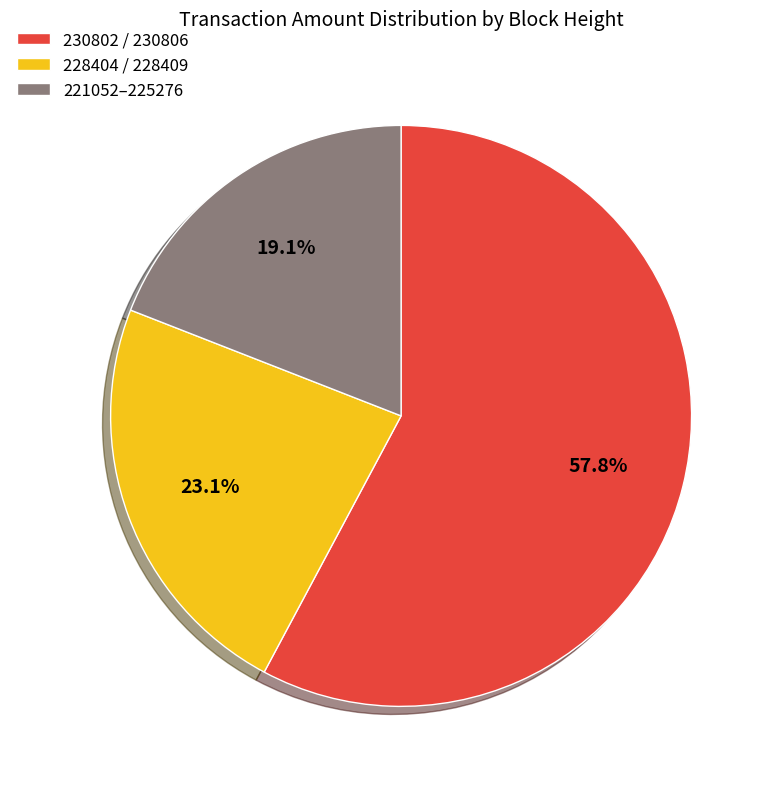

Combined, what portion of the pie is 228404 / 228409 and 221052–225276?

42.2%